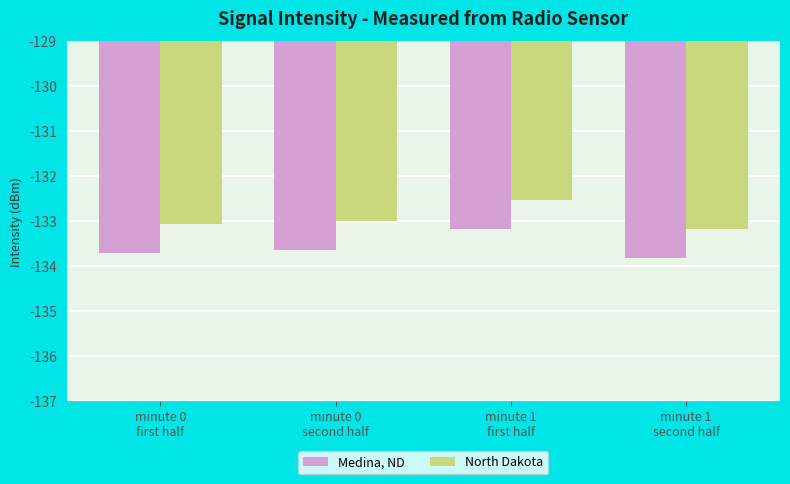

What is the total value across all series at minute 1
first half?

-265.7